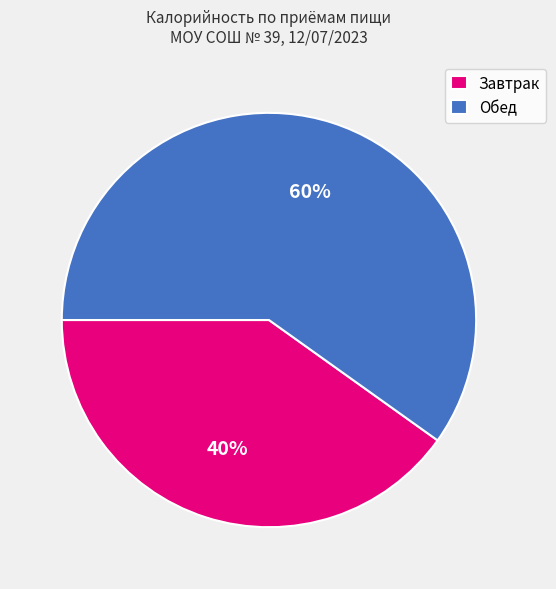

The Завтрак slice represents 28% of the pie. True or false?

False